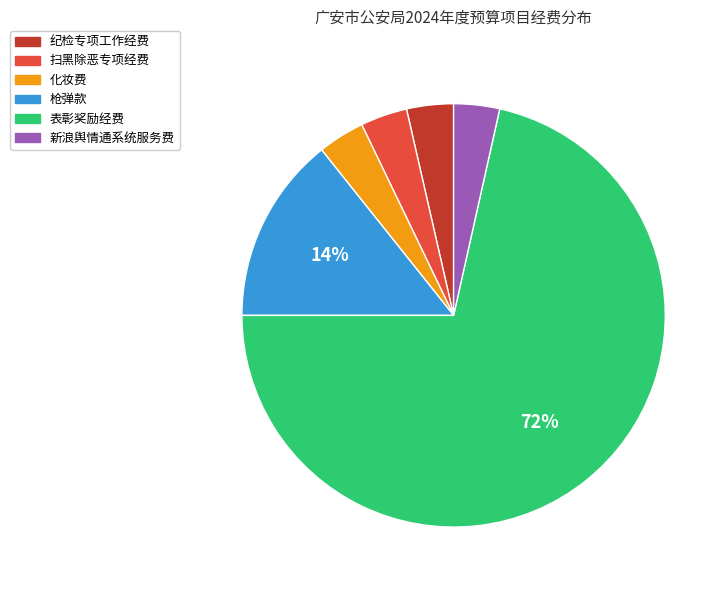

Does 新浪舆情通系统服务费 account for over 50% of the chart?

No